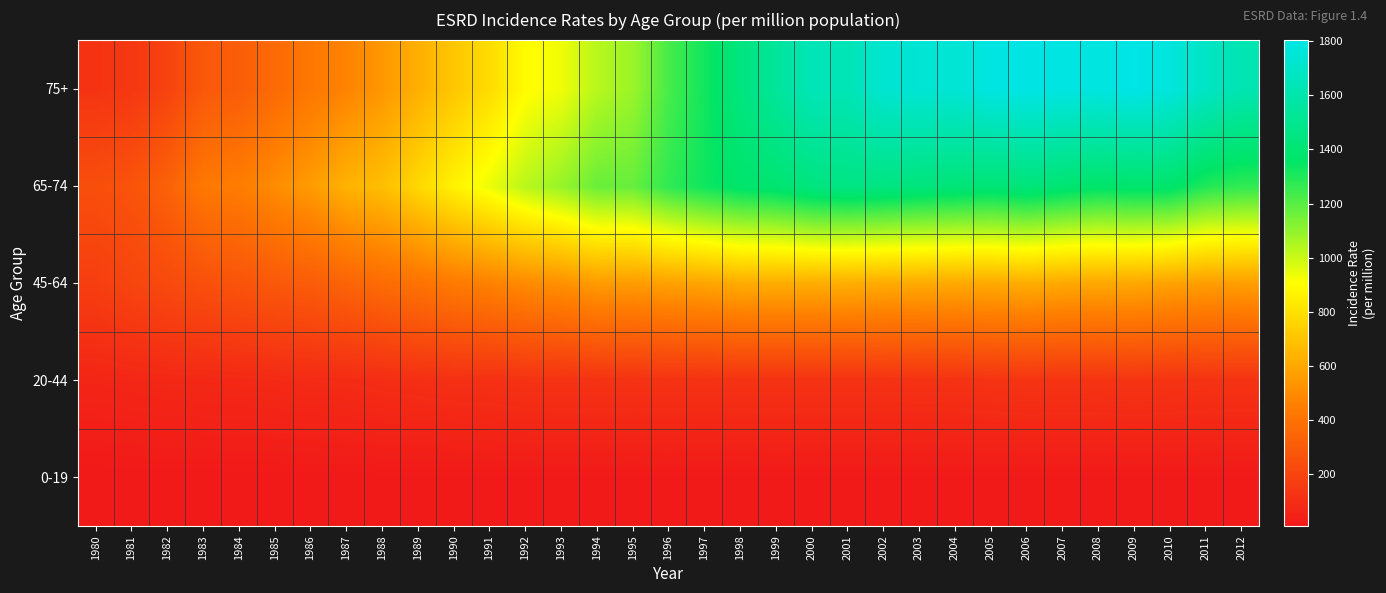

Which category has the highest value across all series?

2009